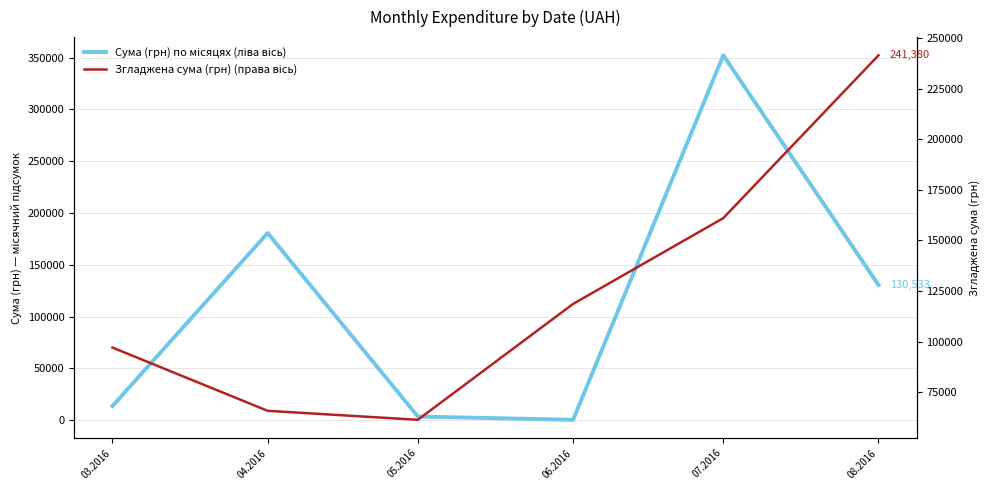

Rank the series at 07.2016 from highest to lowest value.

Сума (грн) по місяцях (ліва вісь), Згладжена сума (грн) (права вісь)